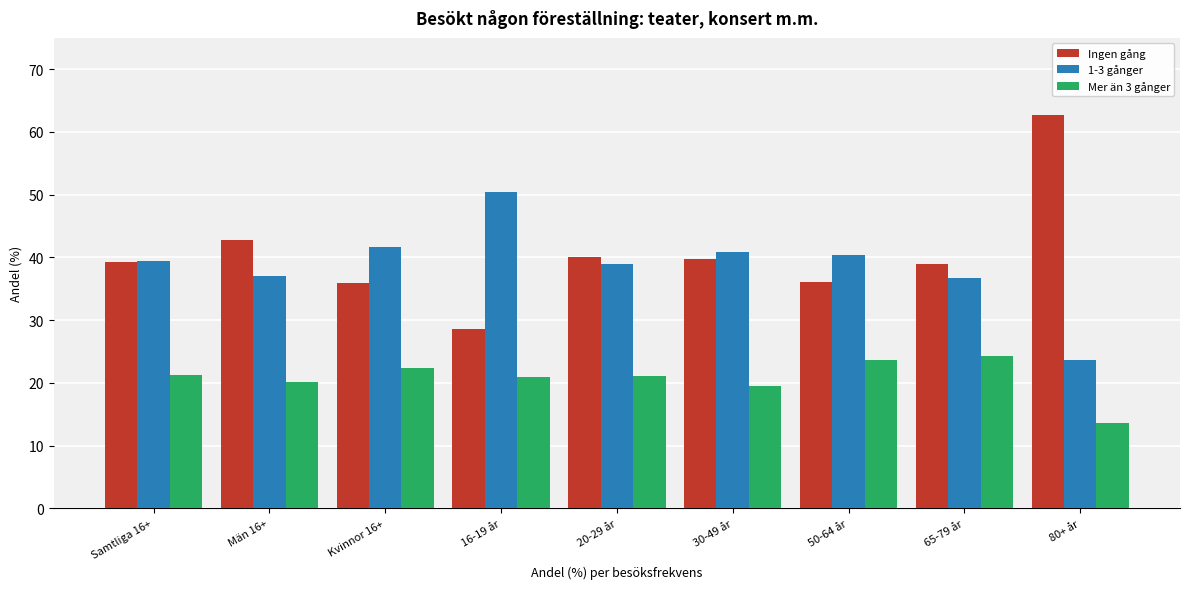

What is the highest value of the Mer än 3 gånger series?

24.3